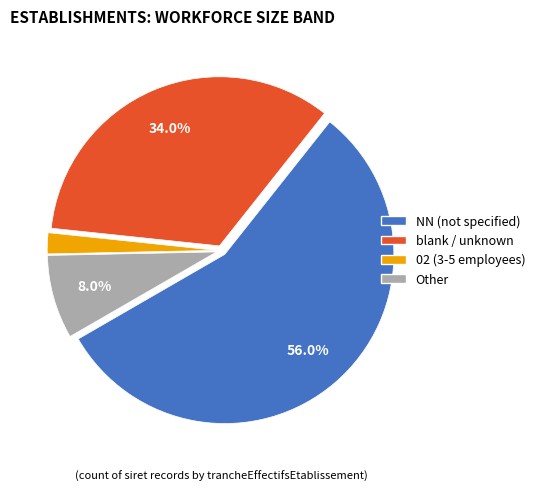

How many slices are in this pie chart?

4